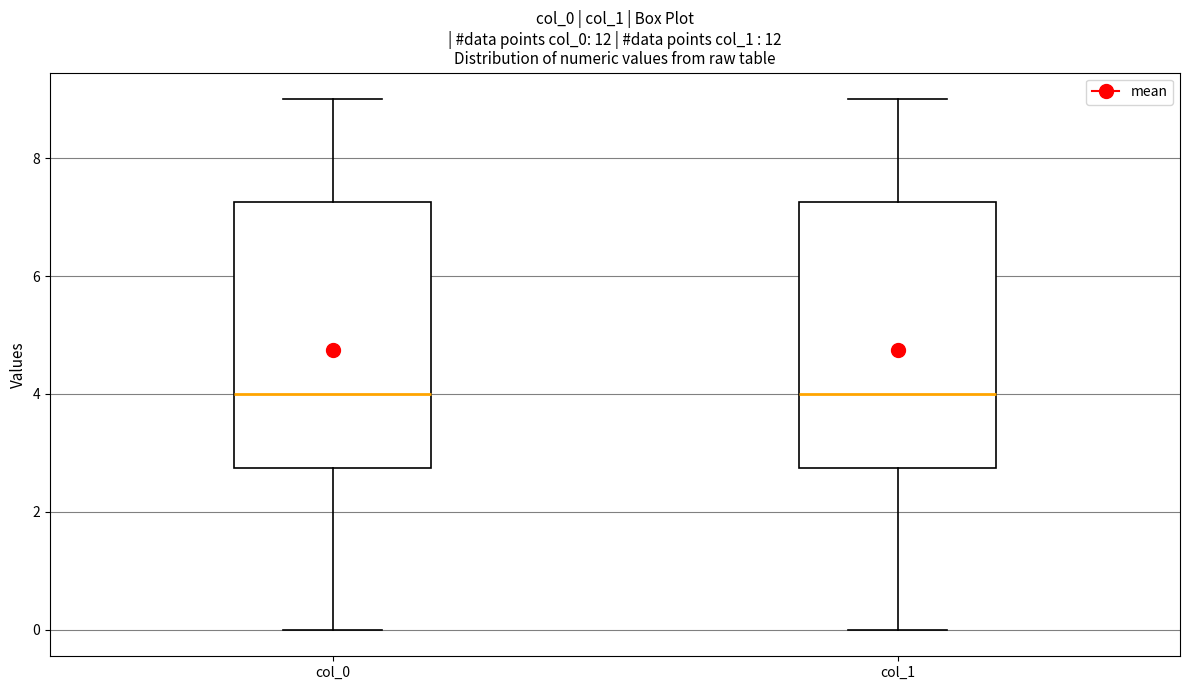

Reading left to right, read every box against the y-axis: the position of its median line, the range the box covers, and the ends of its whiskers. The values are not printed on the chart, so give them approximately, as read against the axis.

col_0: median 4.0, box 2.8 to 7.2, whiskers 0.0 to 9.0
col_1: median 4.0, box 2.8 to 7.2, whiskers 0.0 to 9.0